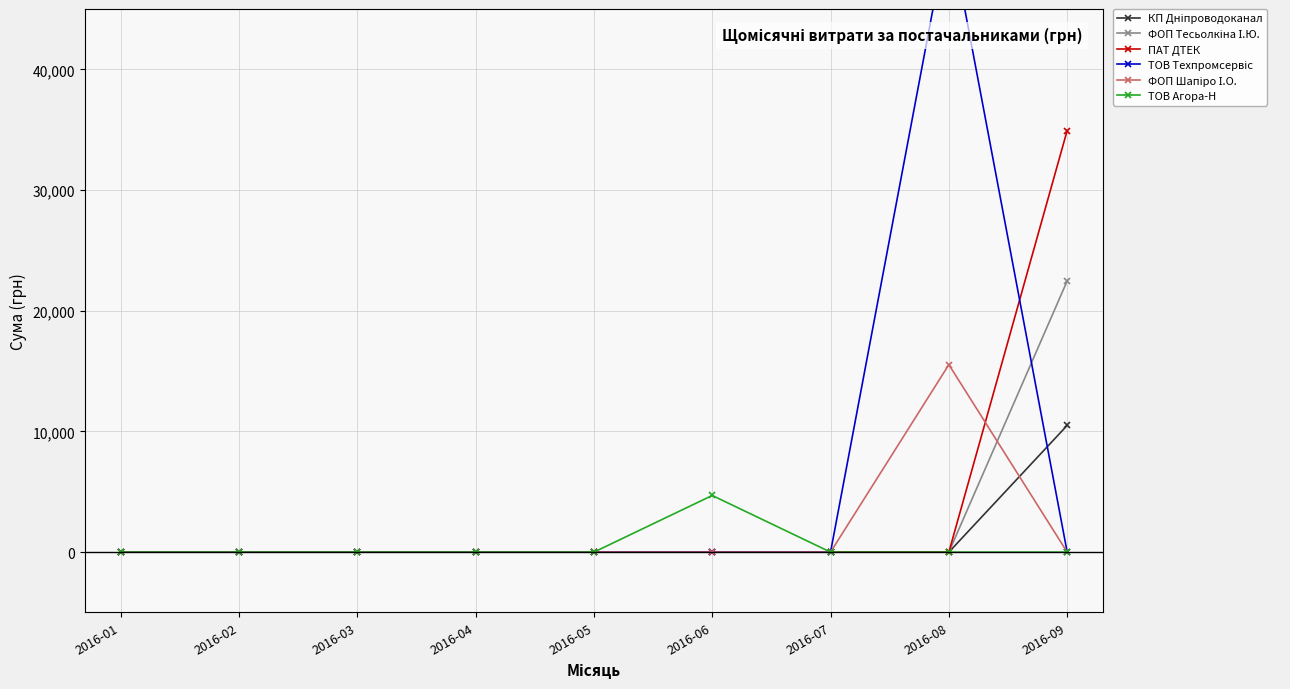

How many lines are shown in the chart?

6